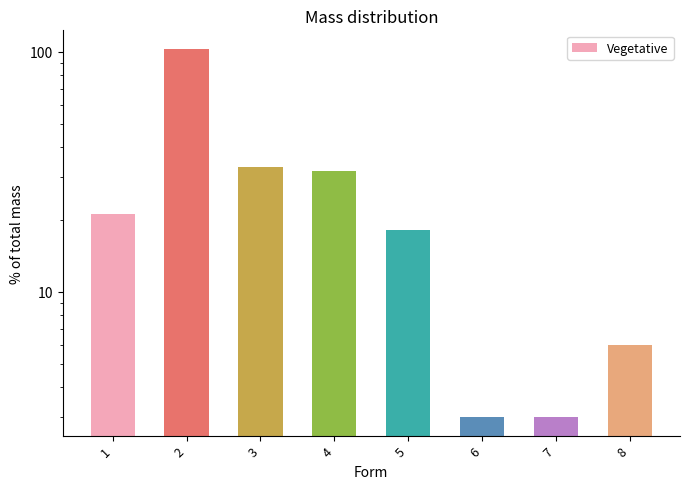

Reading right to left, what are all the values shown in this chart?

8=6	7=3	6=3	5=18	4=32	3=33	2=103	1=21